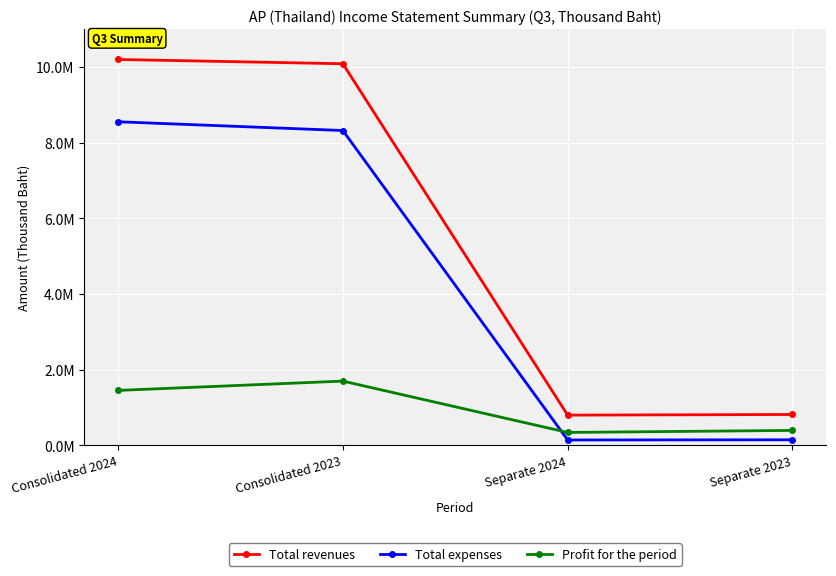

What are all the series names shown in the legend?

Total revenues, Total expenses, Profit for the period